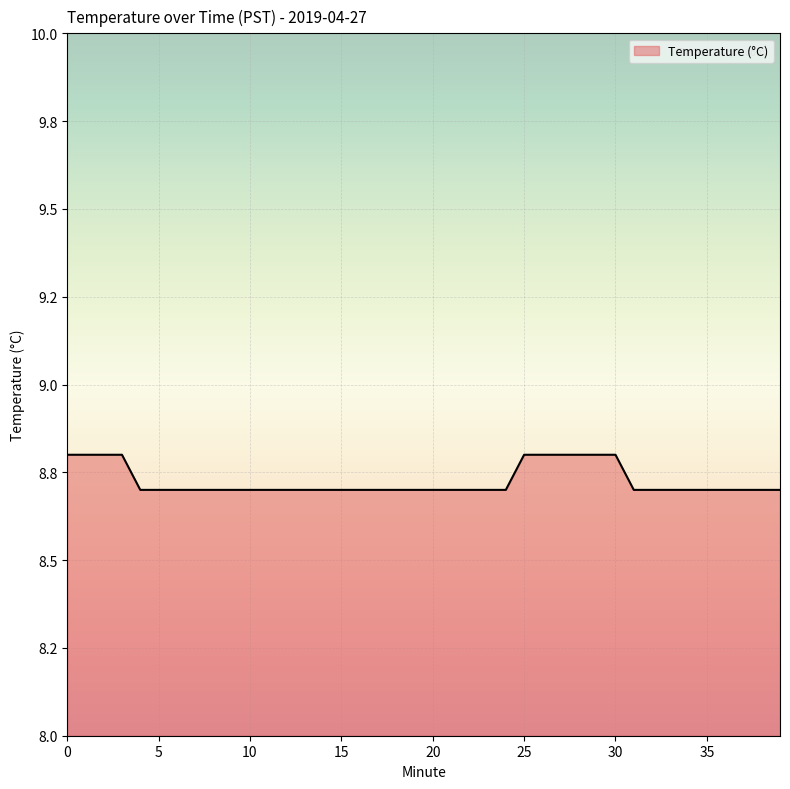

Is this an area chart (filled region under the line)?

Yes